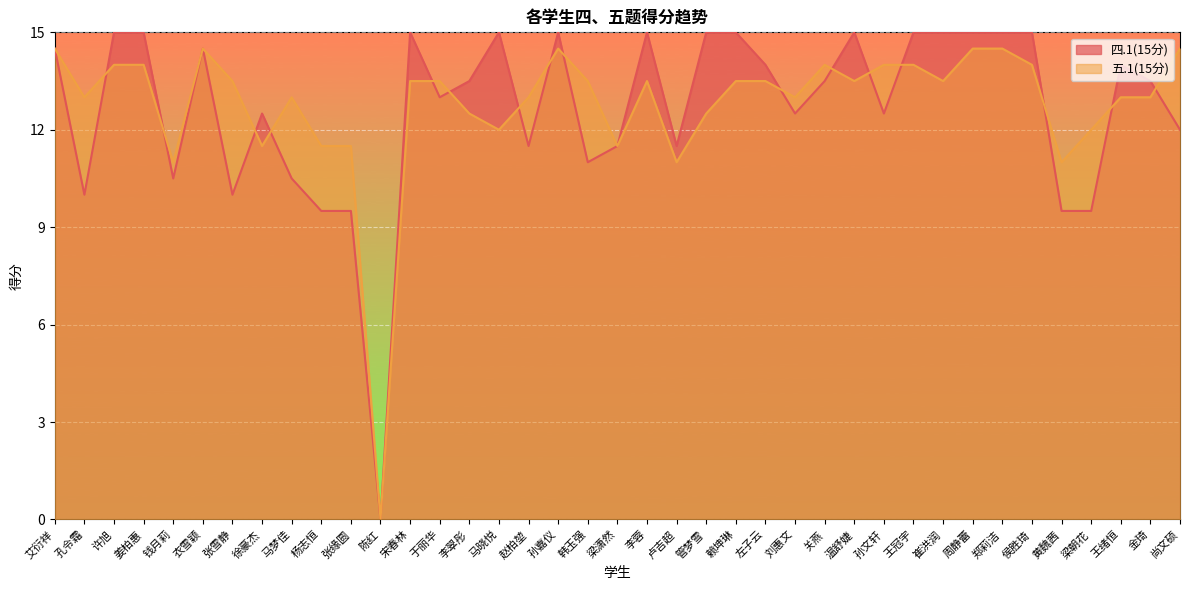

What is the average value of the 五.1(15分) series?

12.8